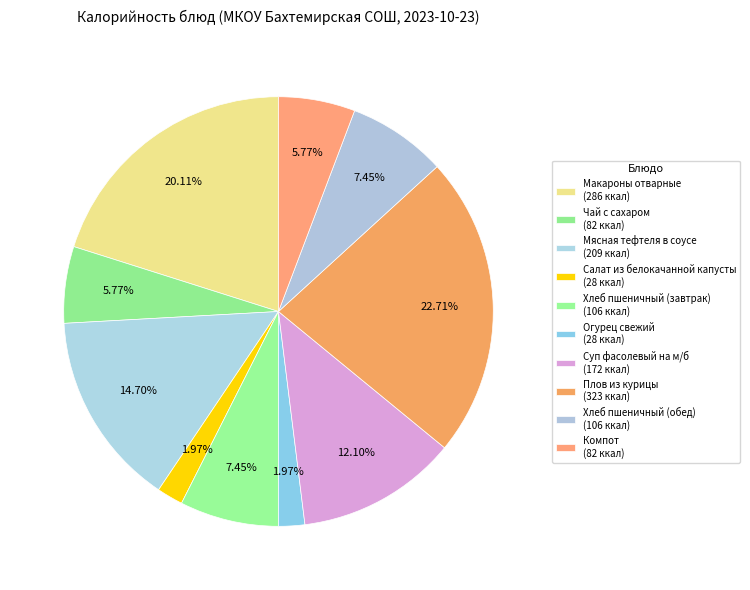

How many slices are in this pie chart?

10